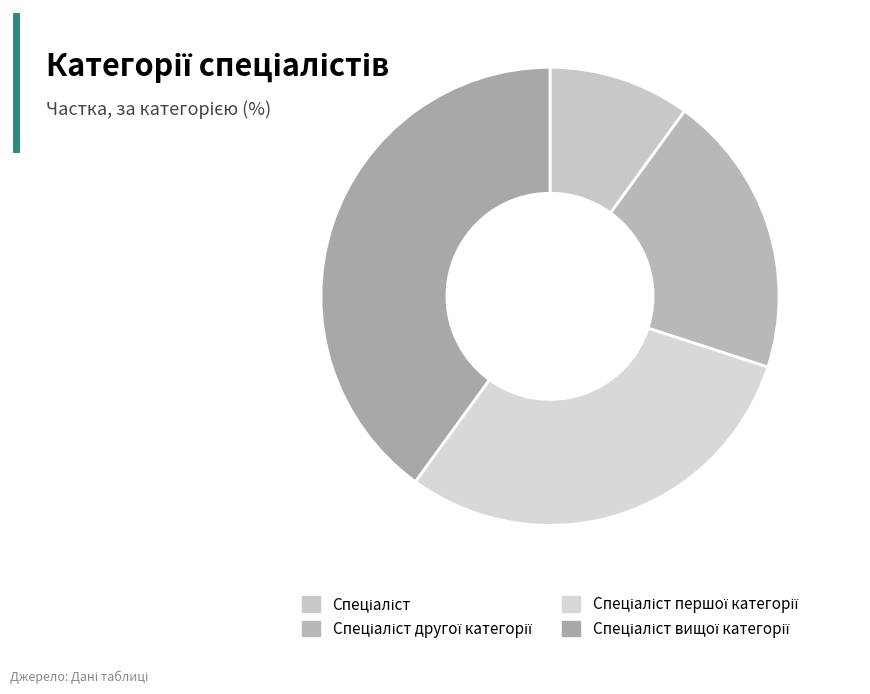

How many segments does this pie chart have?

4